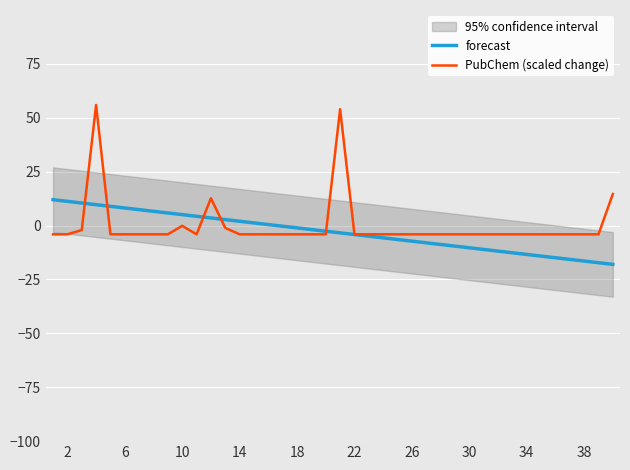

What is the highest value of the PubChem (scaled change) series?

55.9